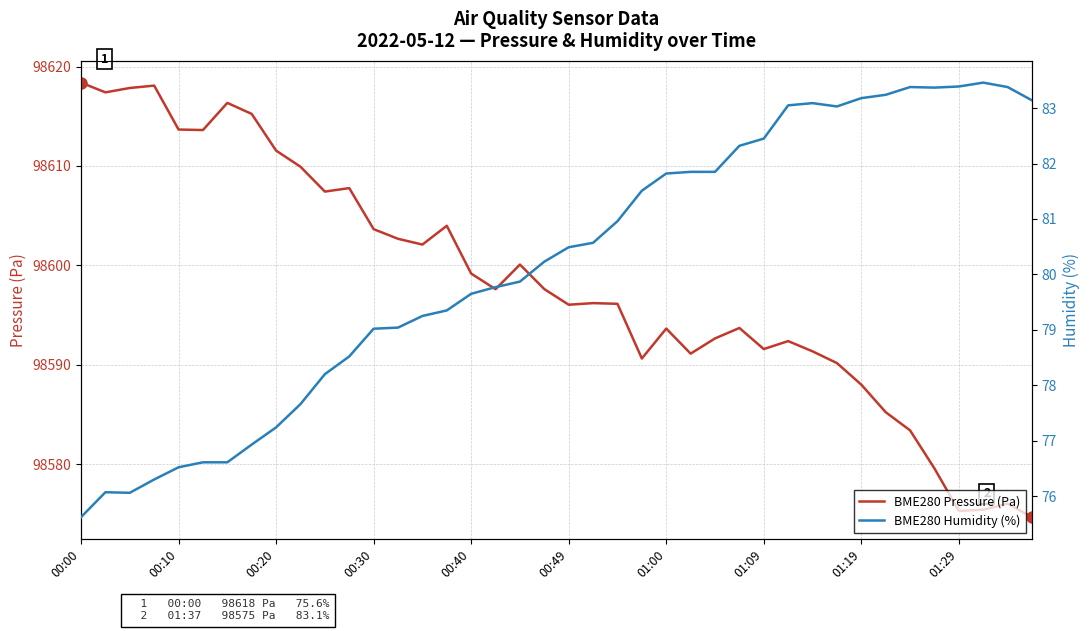

What is the difference between the second highest and second lowest values in the BME280 Humidity (%) series?

7.3